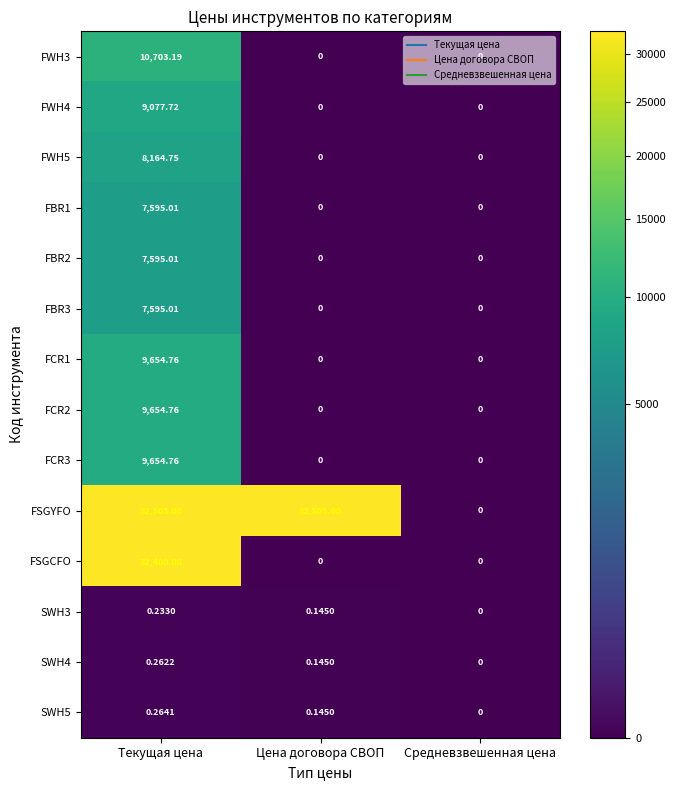

At which category is the sum across all series the highest?

Текущая цена